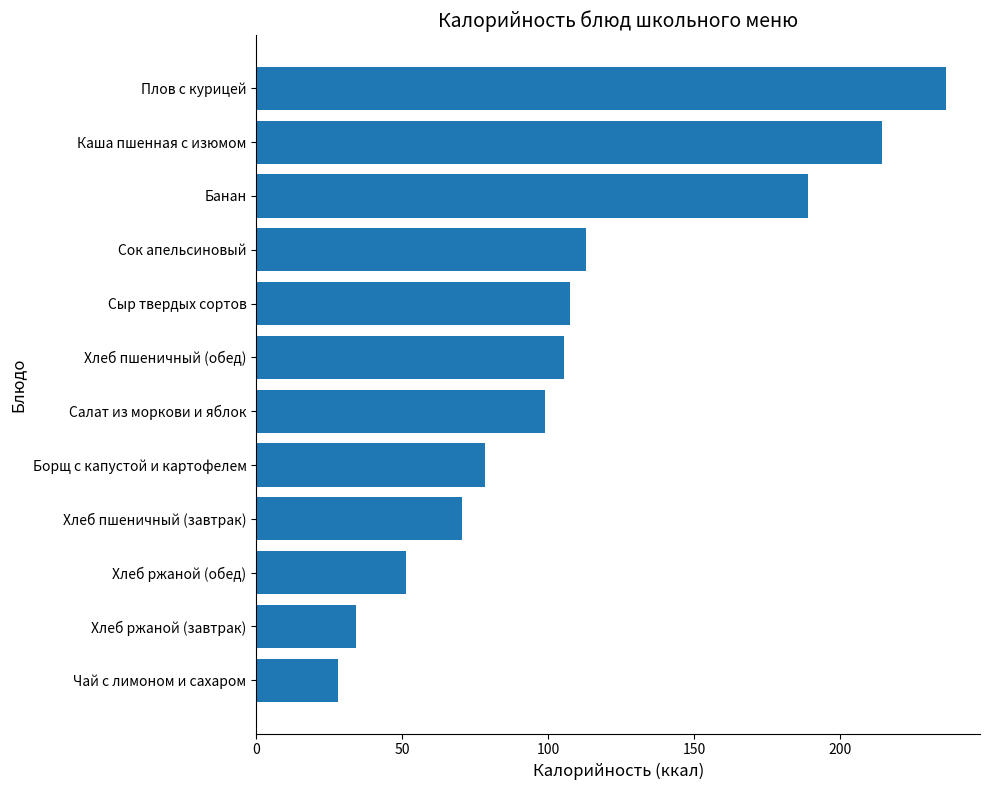

How many categories are shown in the chart?

12